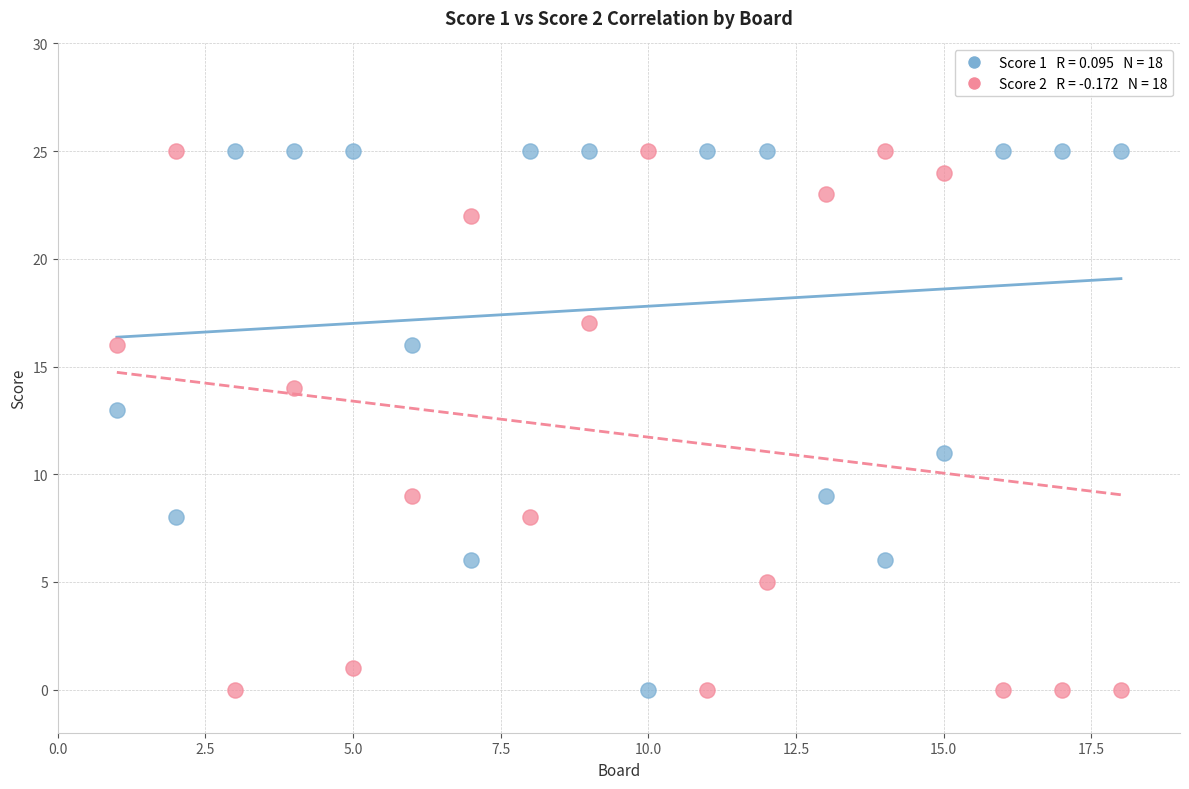

Across all data points, what is the range of X values (max minus min)?

17